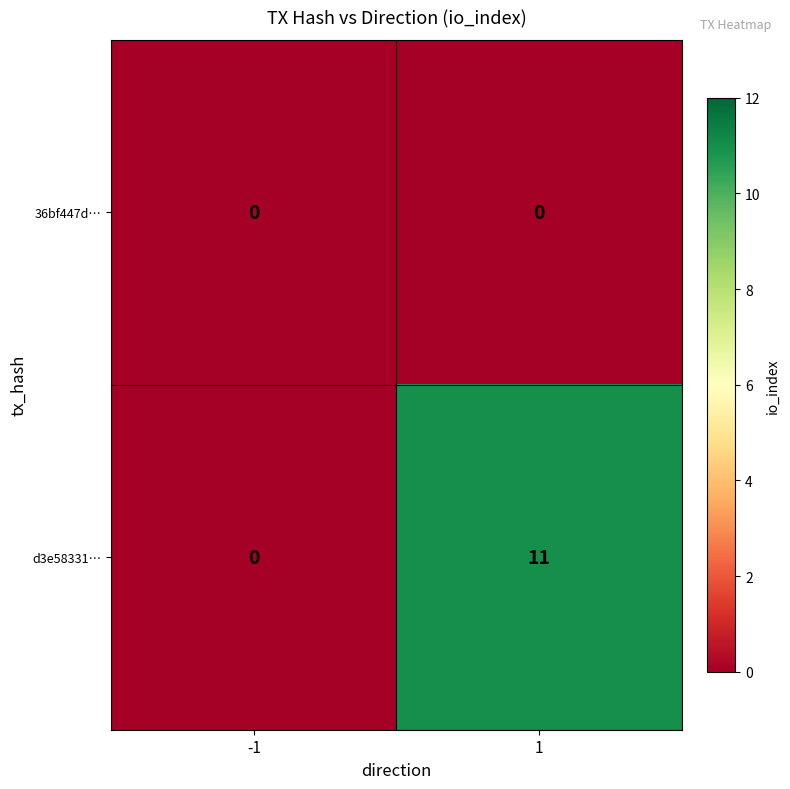

What is the maximum value shown in the chart?

11